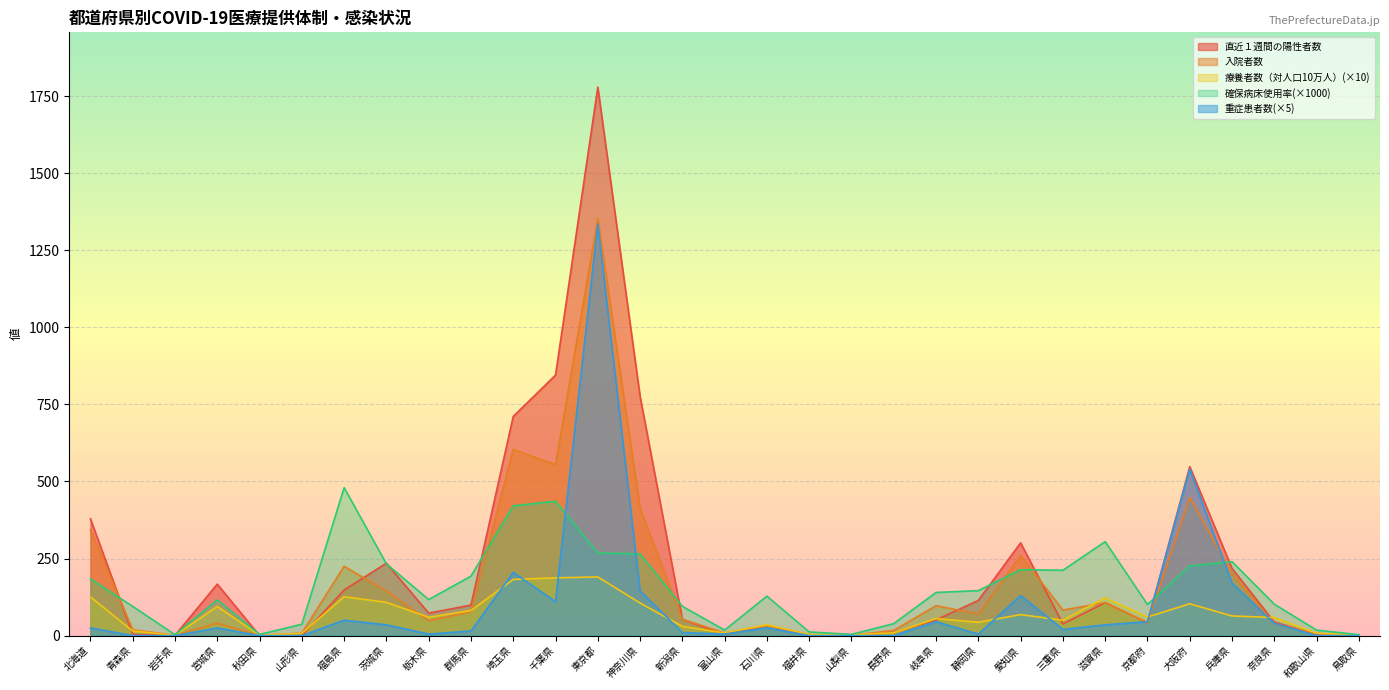

How many interior local valleys does the 療養者数（対人口10万人） series have?

8